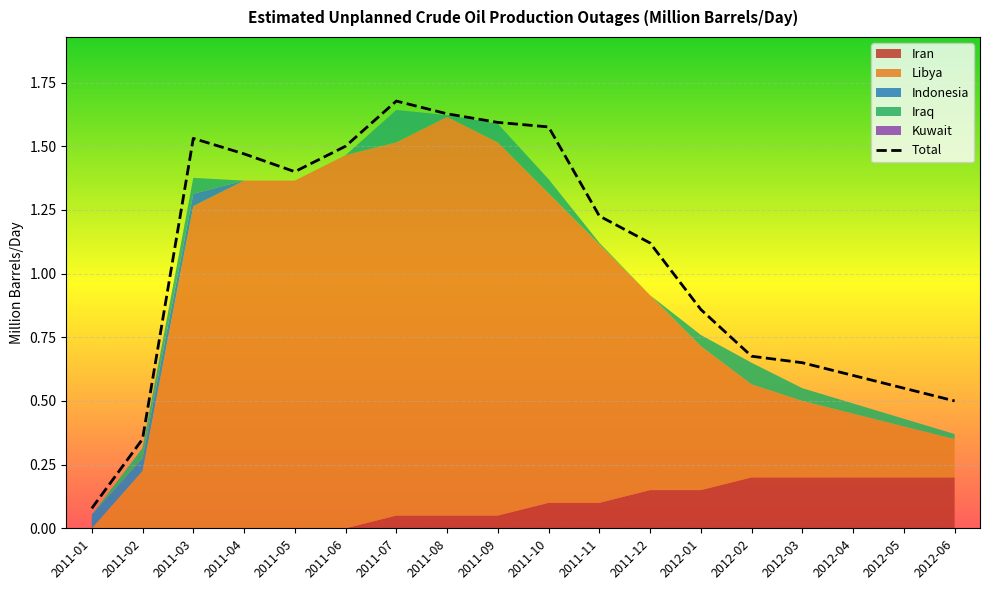

List the series in order of their peak value, lowest first.

Kuwait, Indonesia, Iraq, Iran, Libya, Total